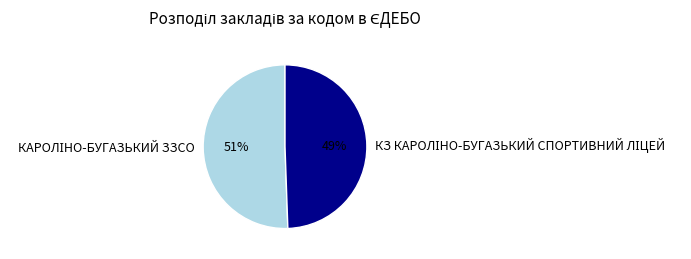

To the nearest percent, what is the average slice percentage?

50%